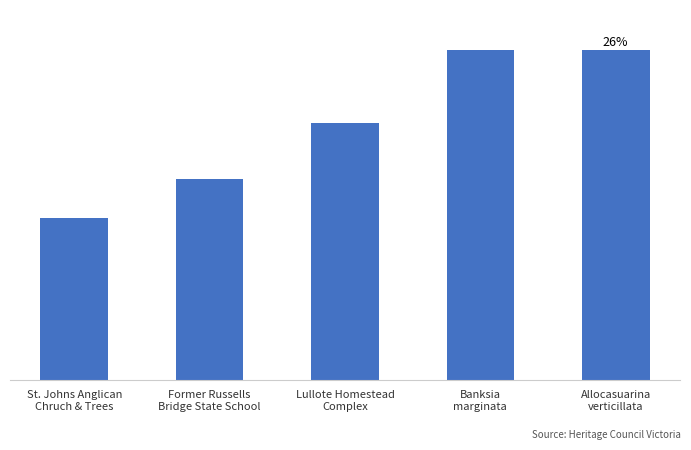

What is the greatest value displayed?

71184